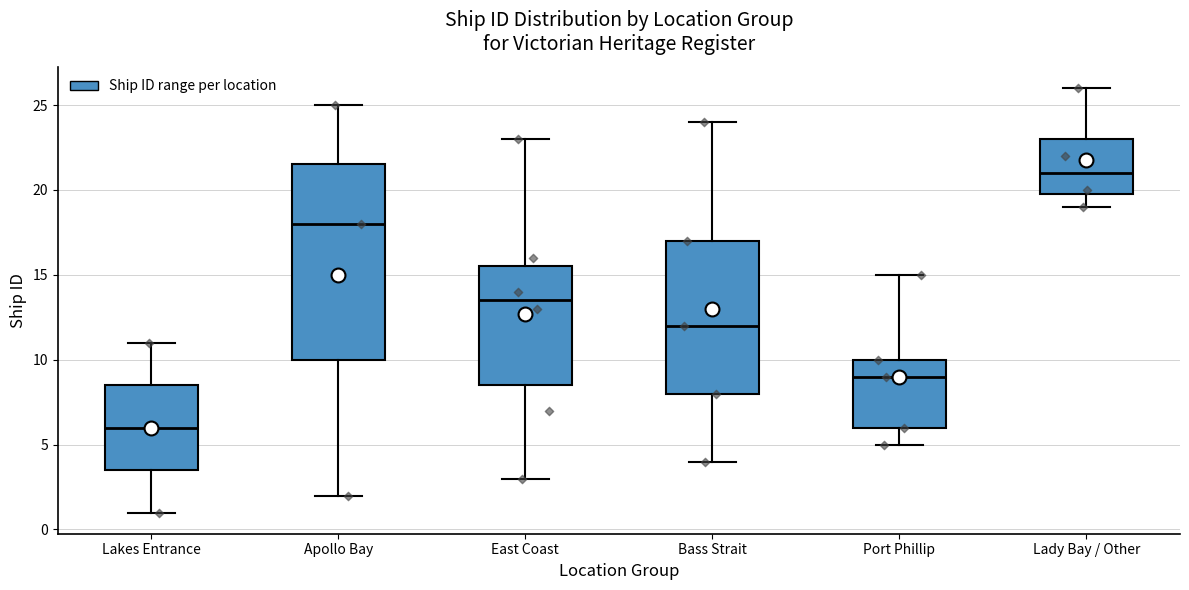

Where does the median line of the box for East Coast sit on the y-axis? The values are not printed on the chart, so give them approximately, as read against the axis.

13.5